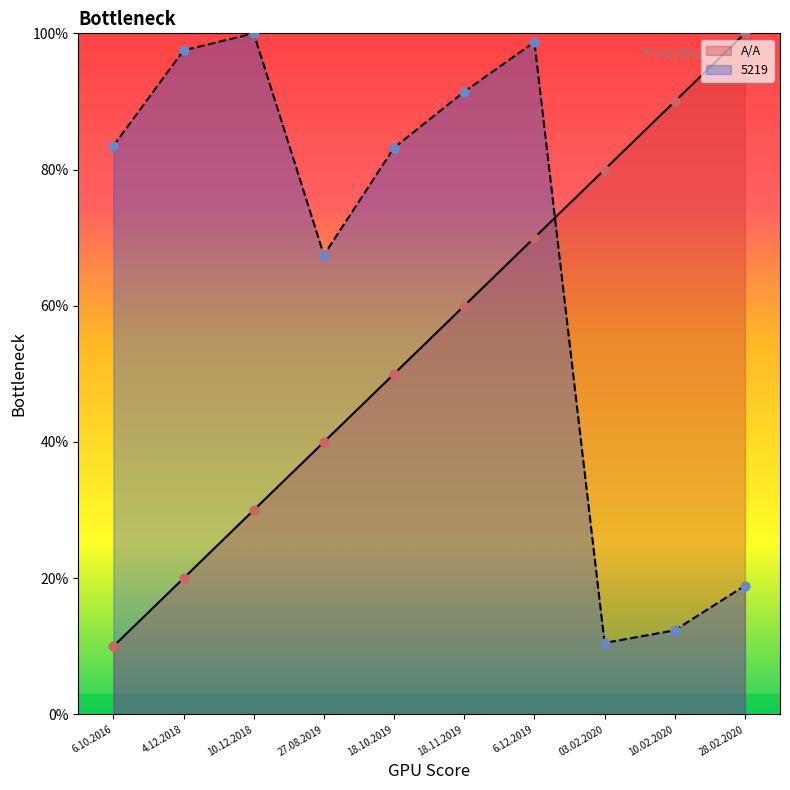

What is the total value across all series at 6.10.2016?

93.5